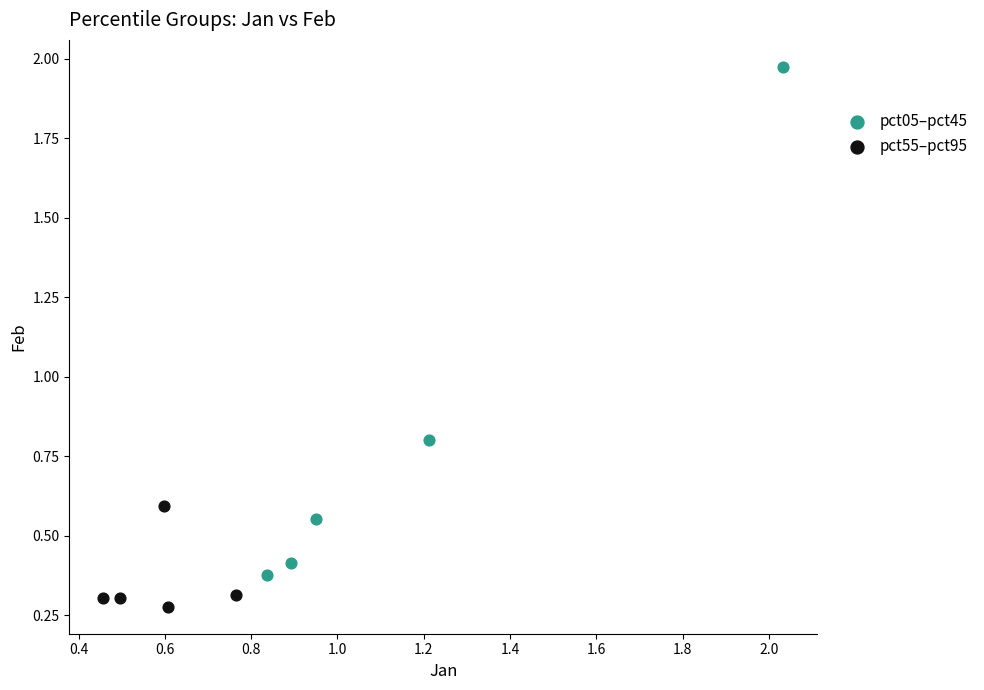

Which series has the largest Y range (max minus min)?

pct05–pct45